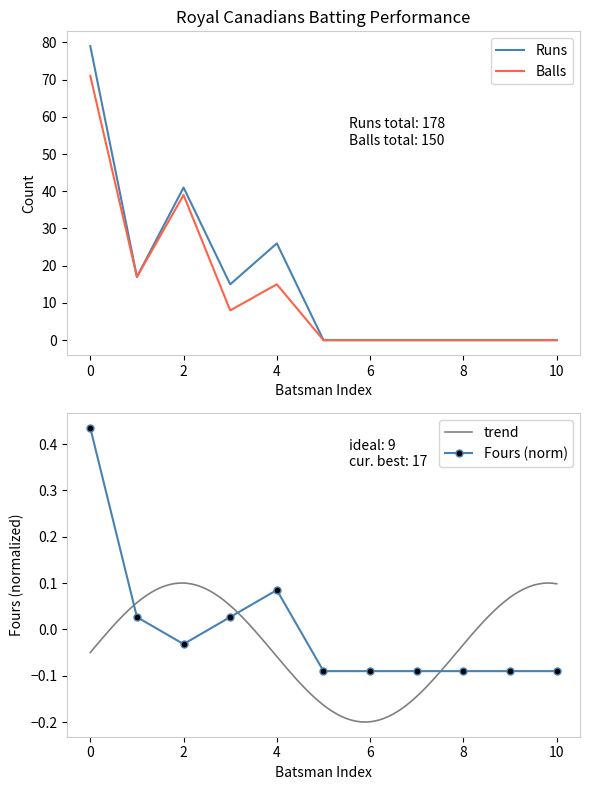

Where is the first local maximum for Runs?

2